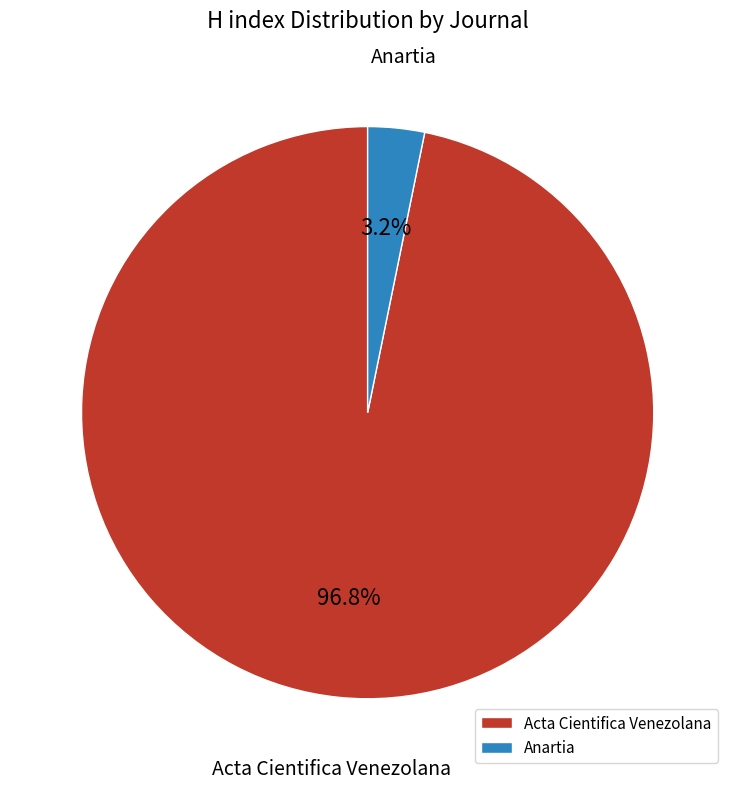

What portion of the pie excludes Acta Cientifica Venezolana?

3.2%